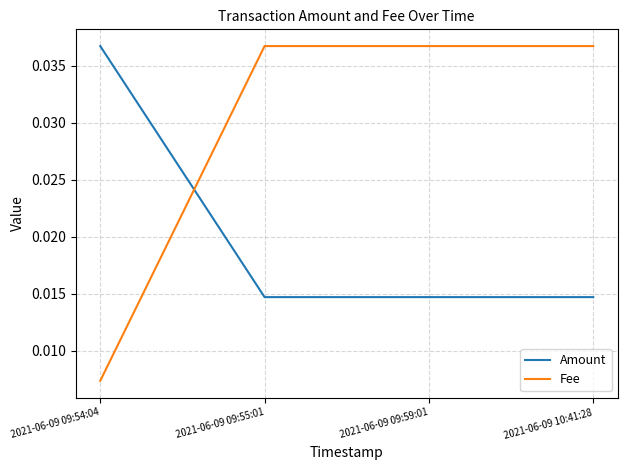

At how many categories does at least one series exceed 0?

4